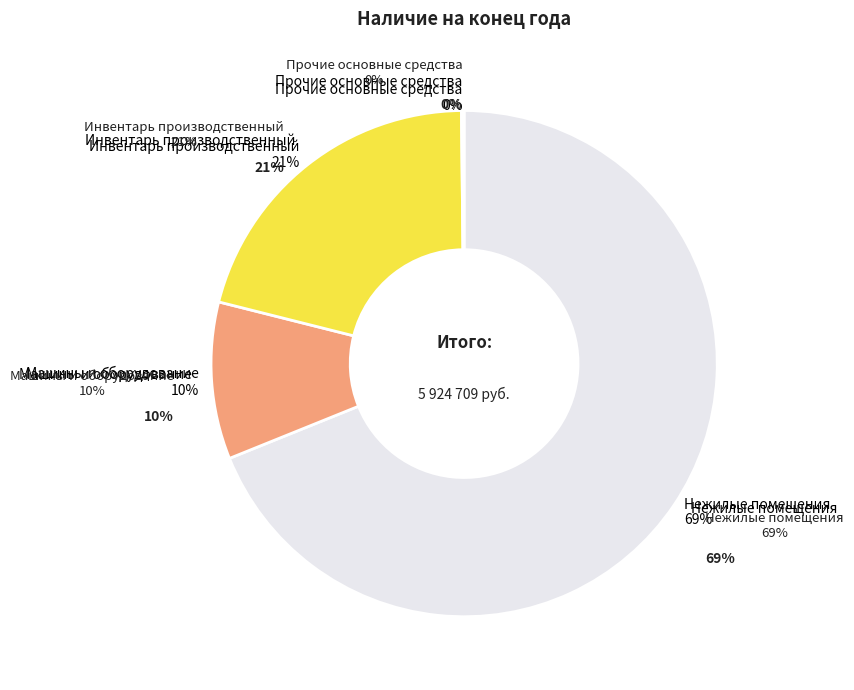

What is the change in value from Машины и оборудование to Инвентарь производственный?

+644537.4